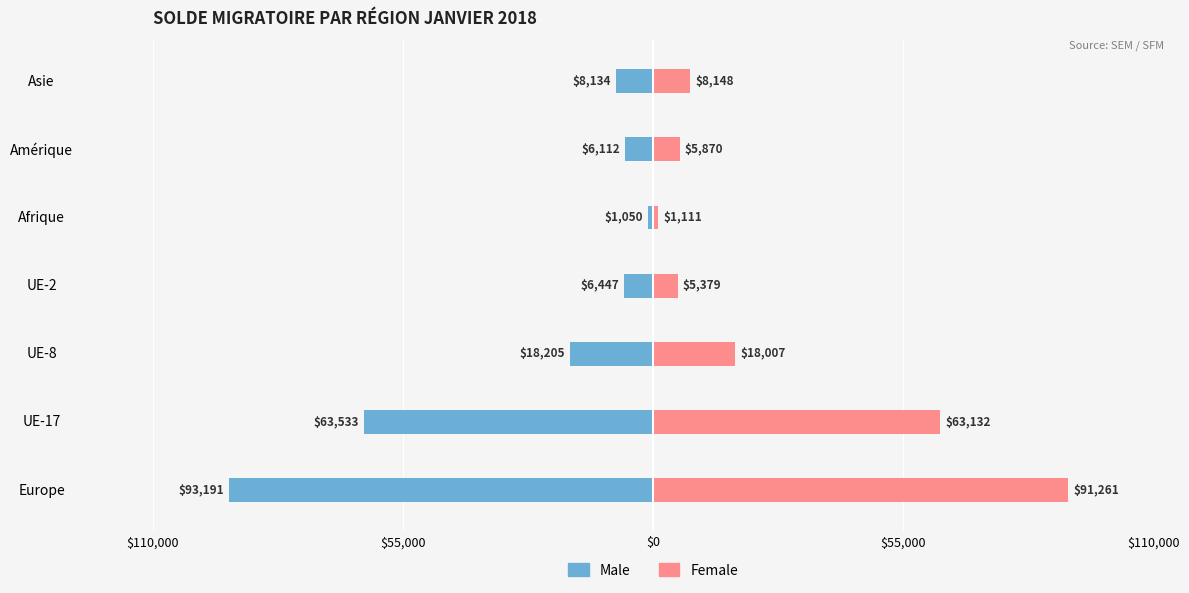

At $55,000, list the series in order from smallest to largest.

Male, Female